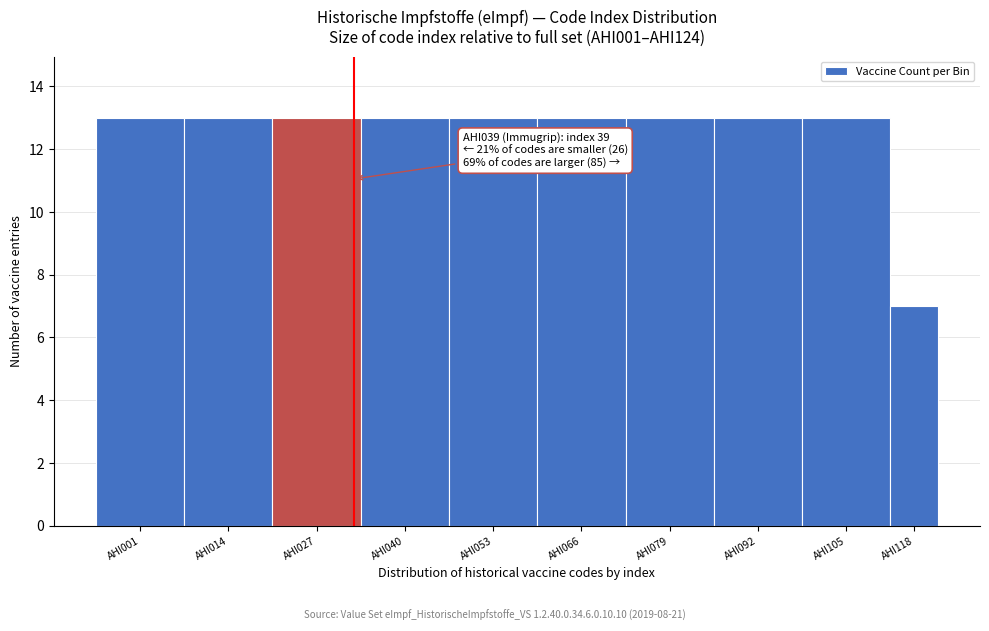

Reading right to left, what are all the values shown in this chart?

AHI118=7	AHI105=13	AHI092=13	AHI079=13	AHI066=13	AHI053=13	AHI040=13	AHI027=13	AHI014=13	AHI001=13